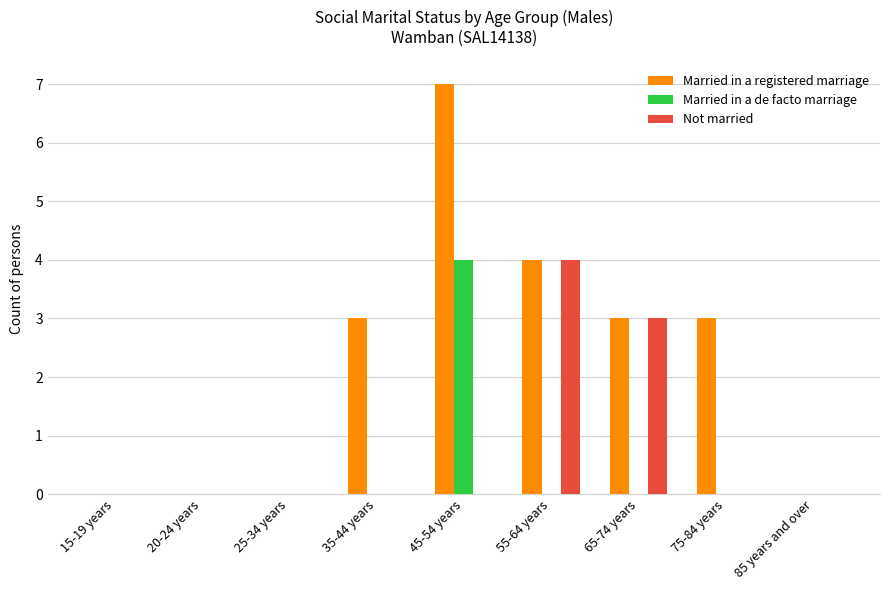

How many distinct data groups are displayed?

3